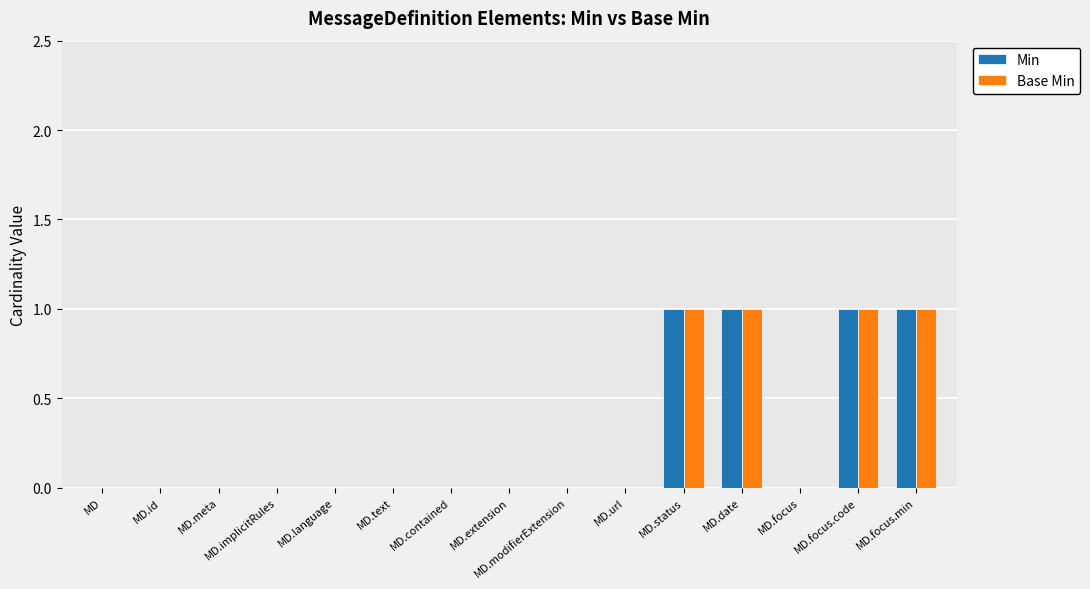

What is the sum of all Min values?

4